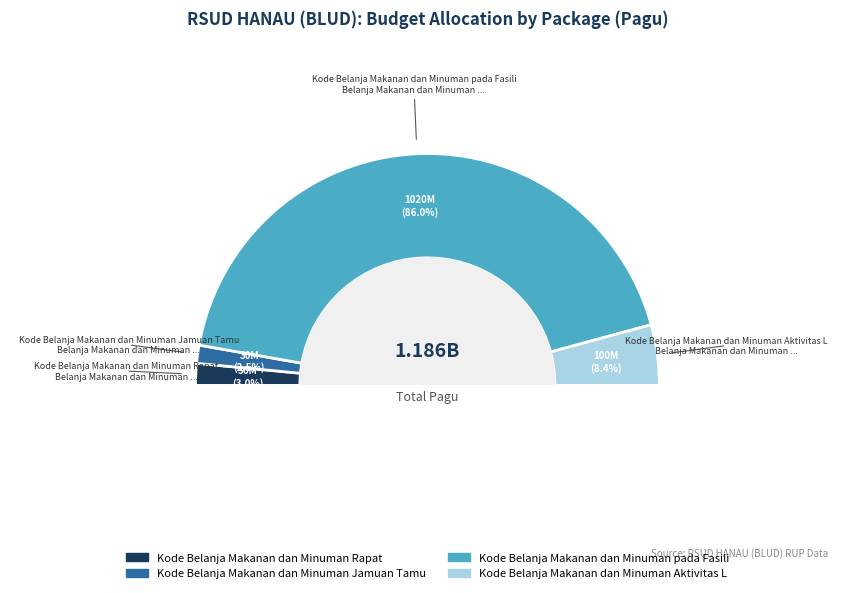

True or false: 38945797 accounts for 22% of the total.

False